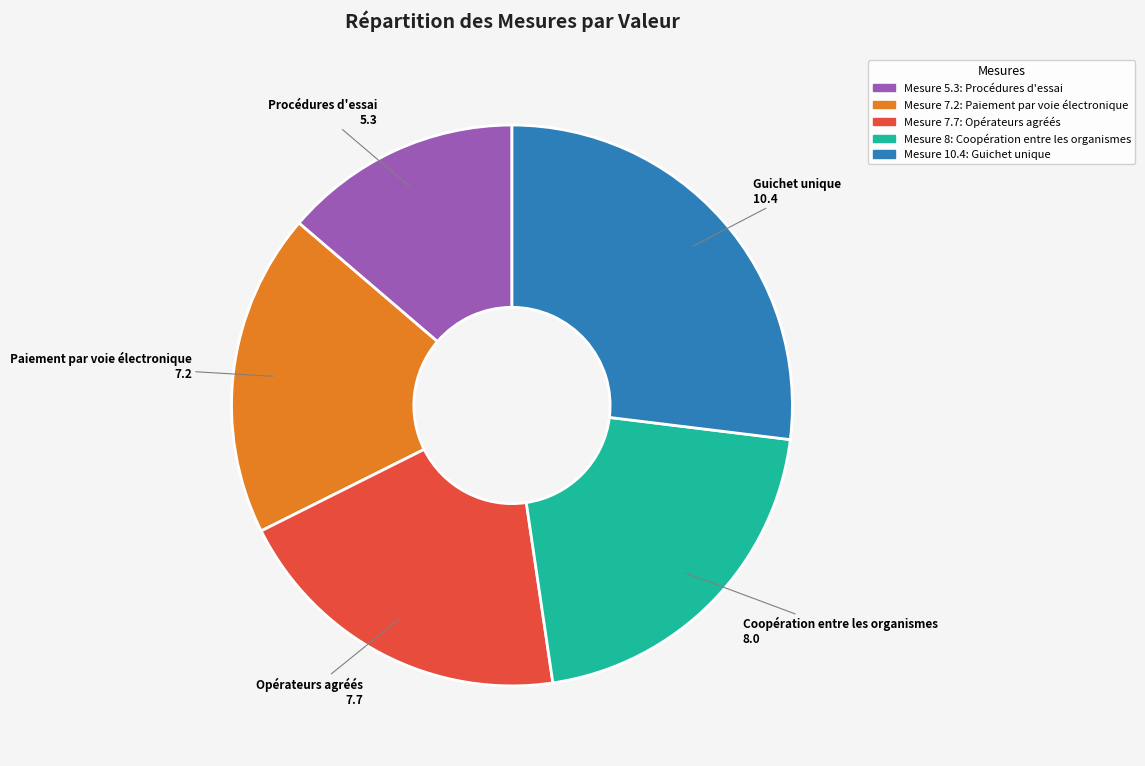

How many slices are in this pie chart?

5